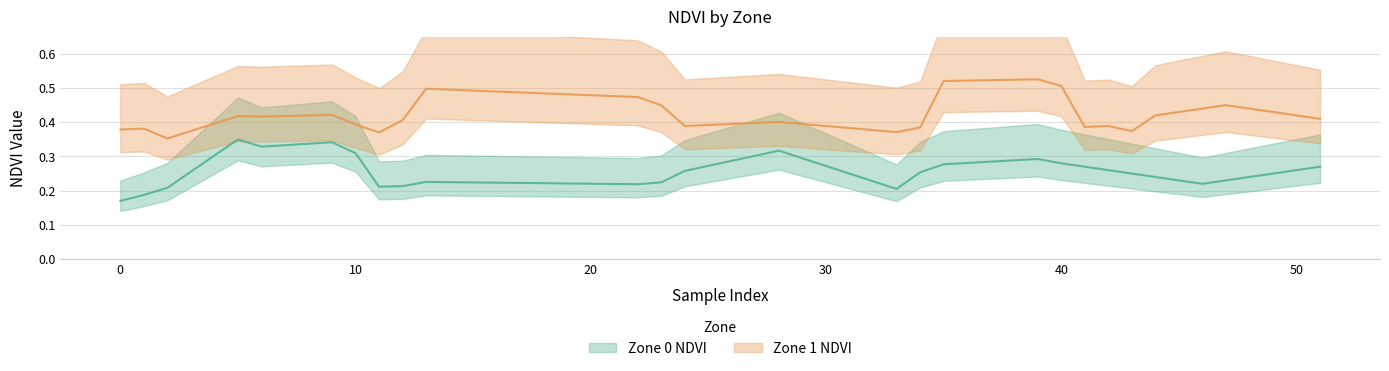

True or false: Zone 0 NDVI (mean) and Zone 1 NDVI (mean) cross at least once.

False